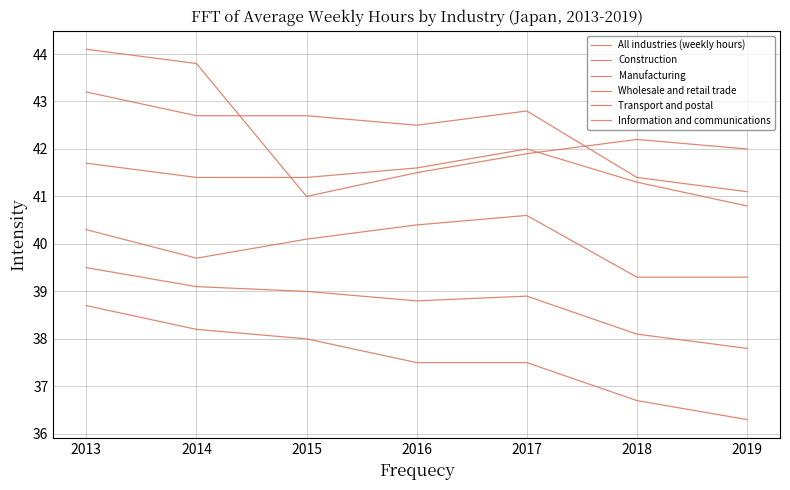

Does the chart display data point markers on the line(s)?

No